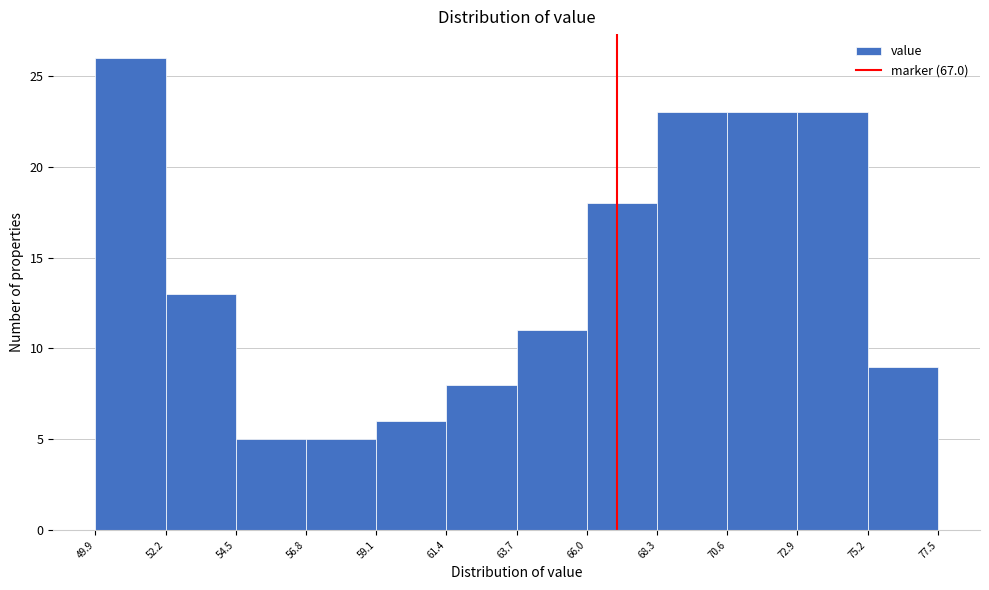

Over which range of the x-axis is the bar tallest?

49.9 to 52.2